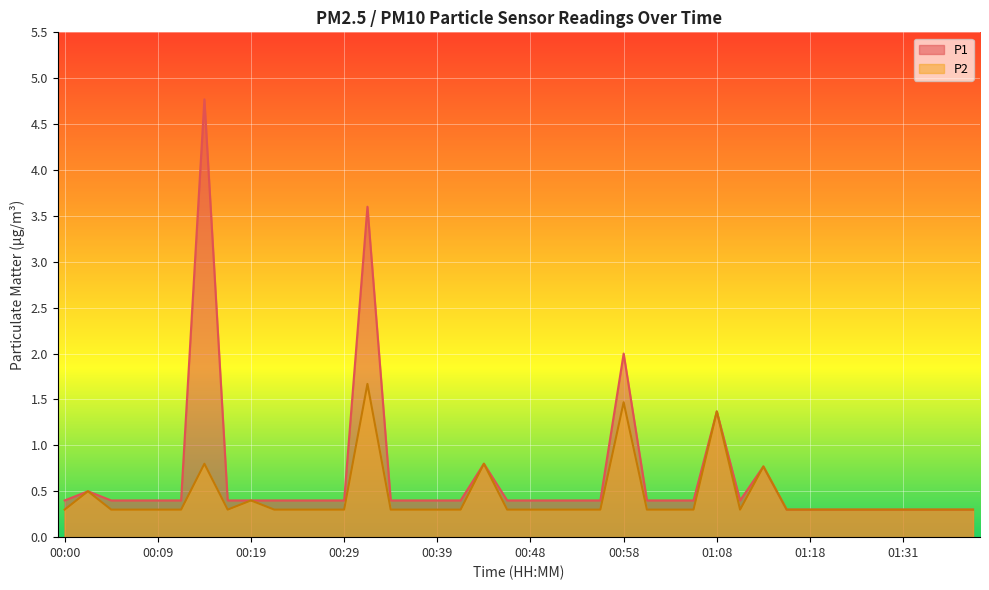

In P1, how many points are higher than both neighbors (excluding endpoints)?

7